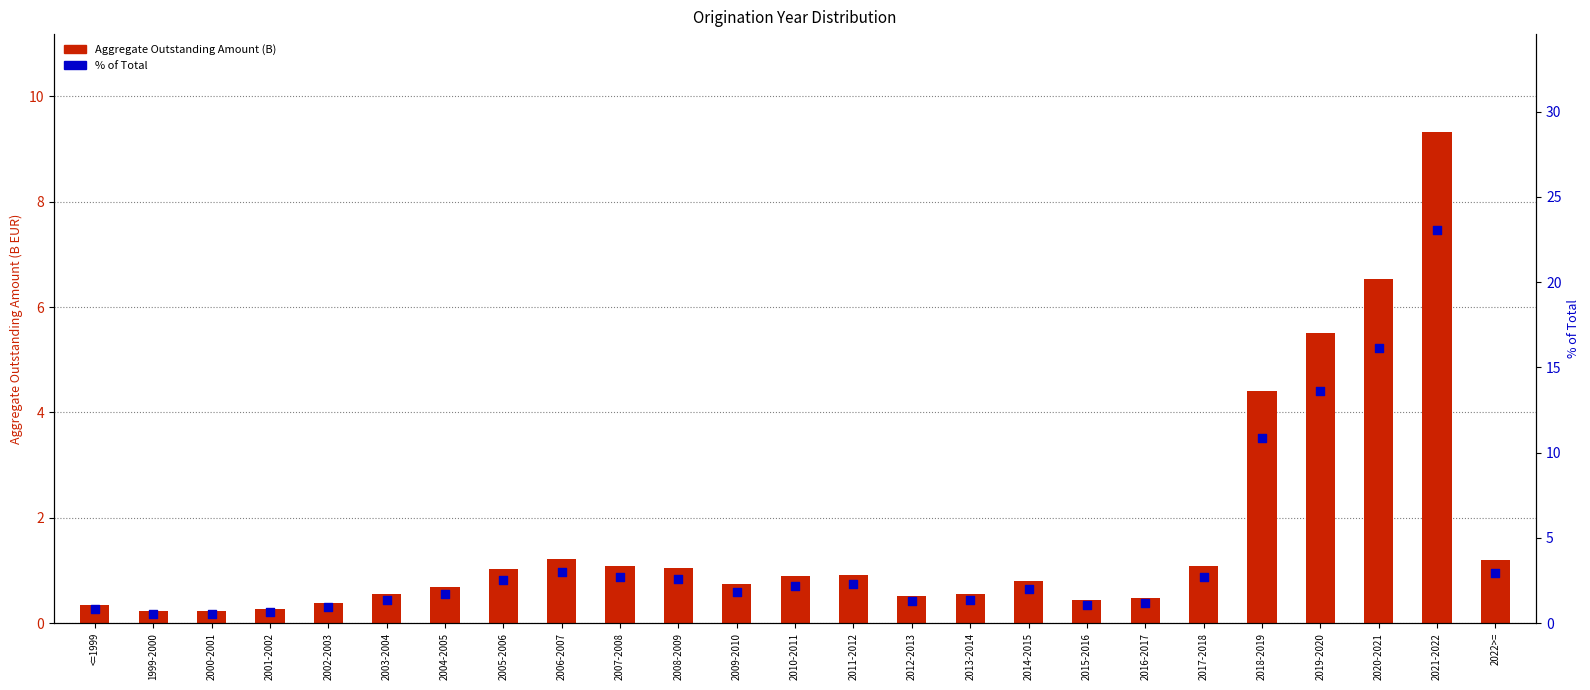

At how many categories does at least one series exceed 2?

12